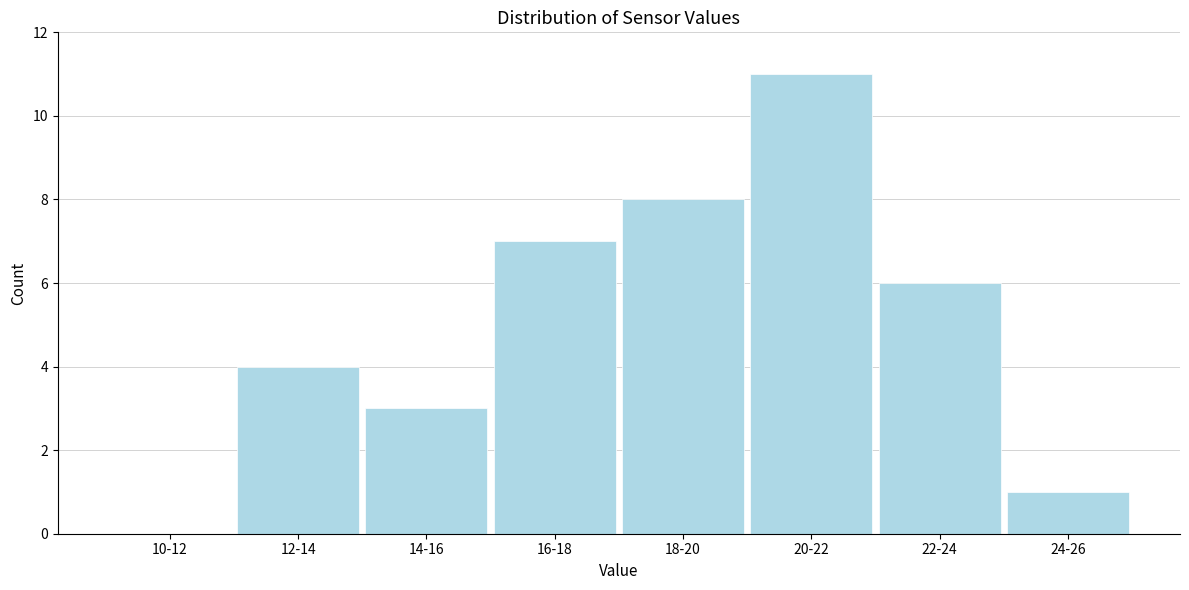

Reading right to left, transcribe all the data shown in this chart.

24-26=1	22-24=6	20-22=11	18-20=8	16-18=7	14-16=3	12-14=4	10-12=0